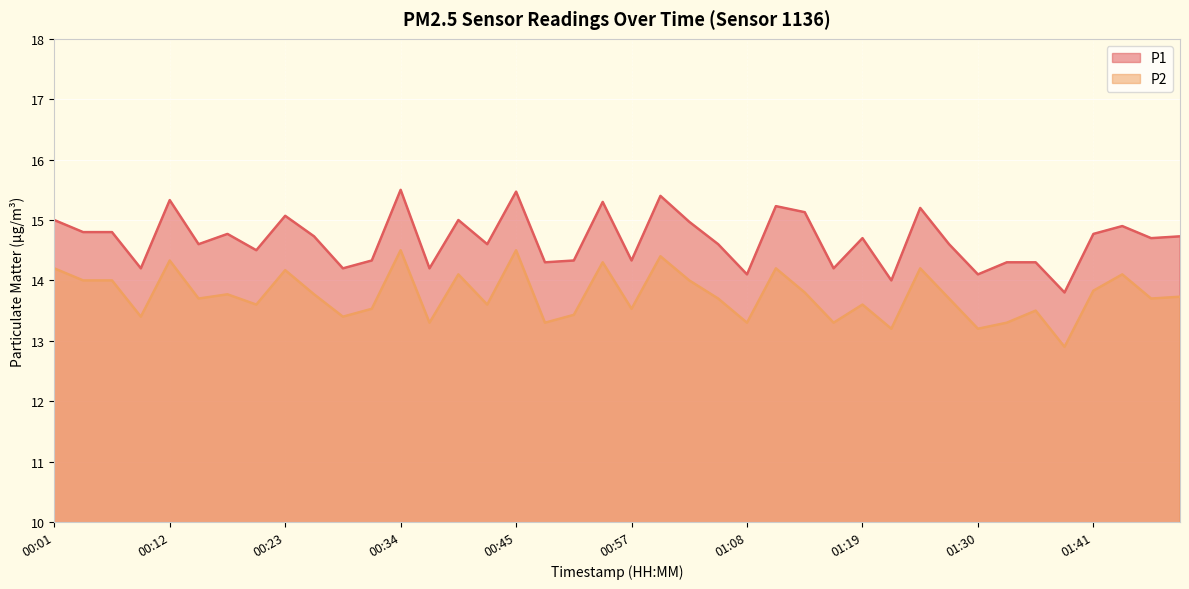

What is the total value across all series at 01:16?

27.5